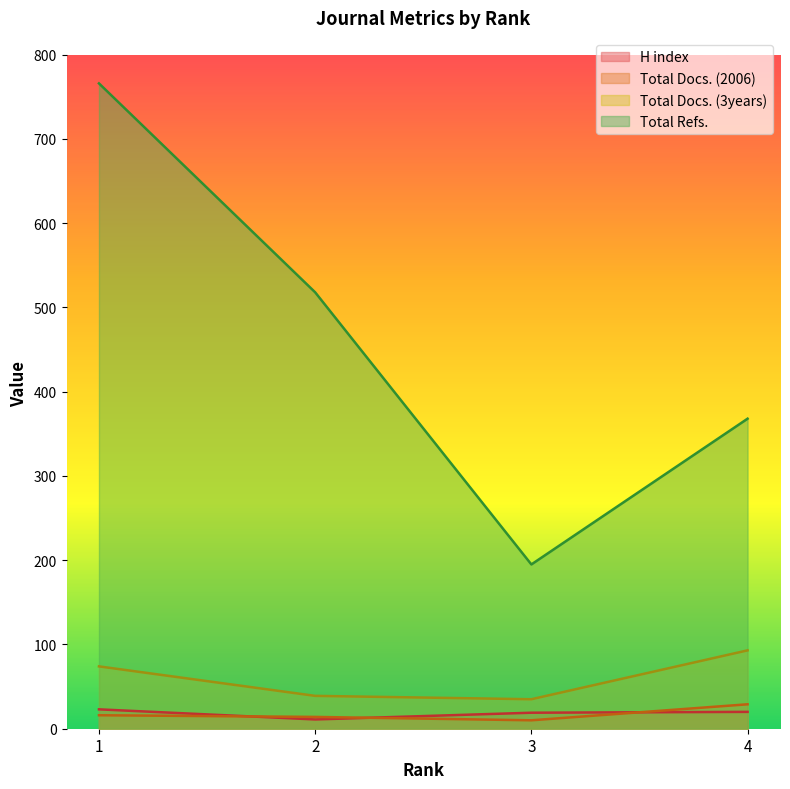

Which category has the highest value in the Total Docs. (3years) series?

4